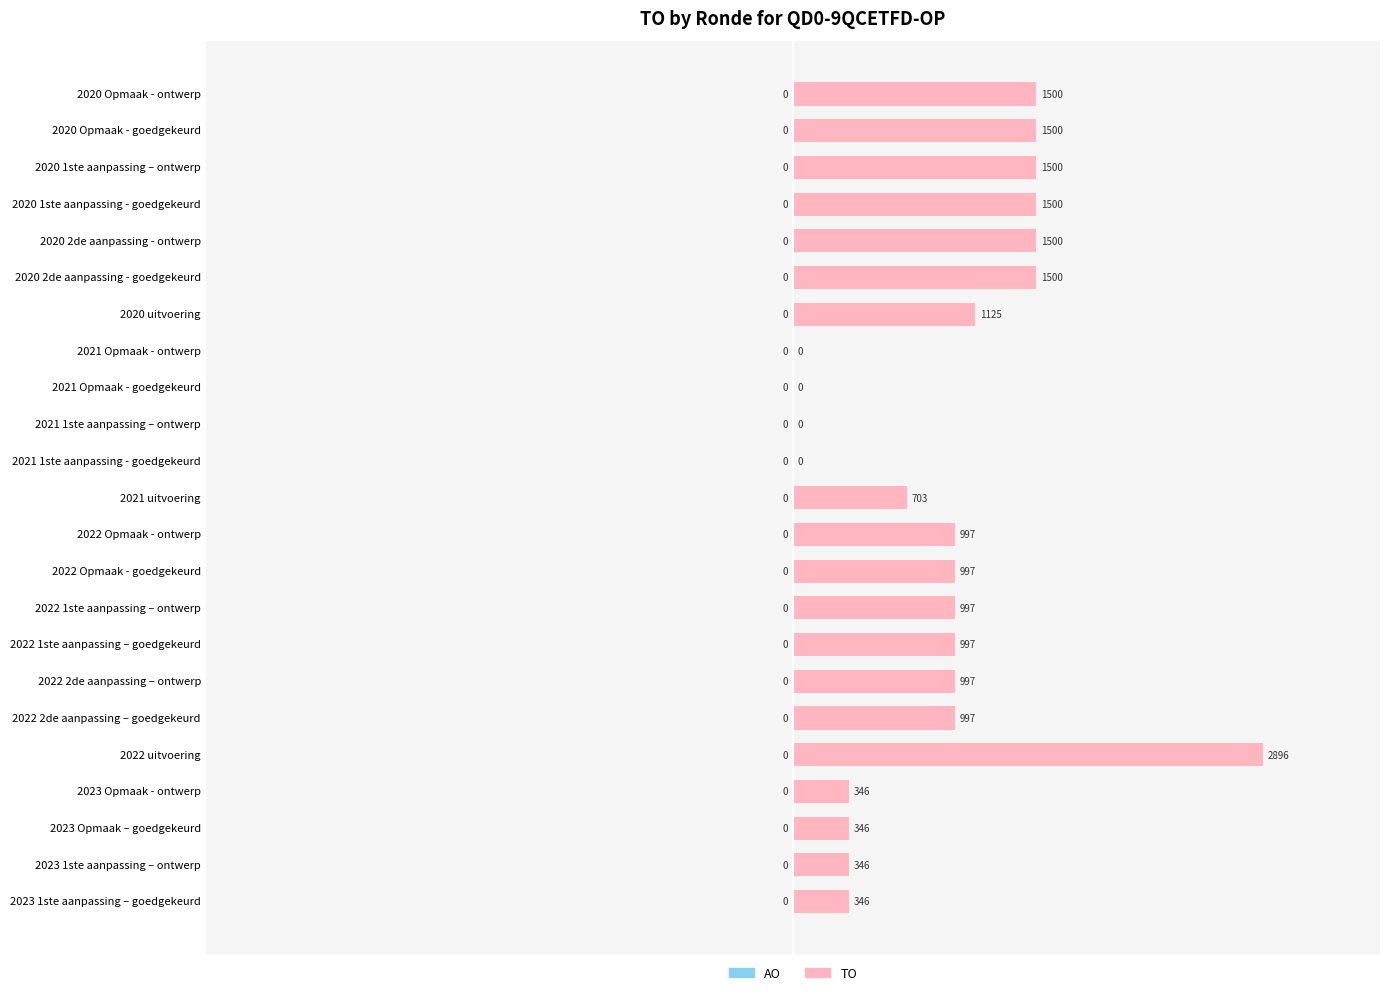

What is the ratio of the value at 2020 1ste aanpassing - goedgekeurd to the value at 2020 2de aanpassing - goedgekeurd?

1.0